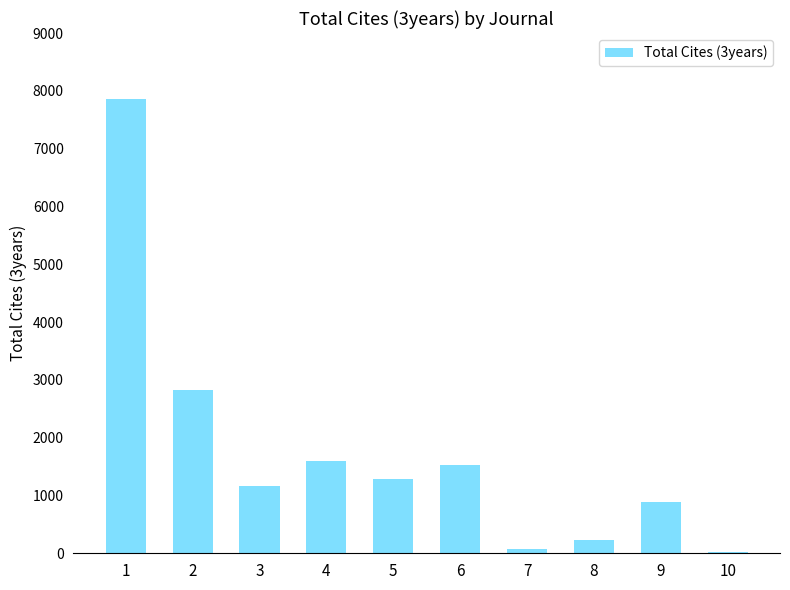

How many distinct data groups are displayed?

1